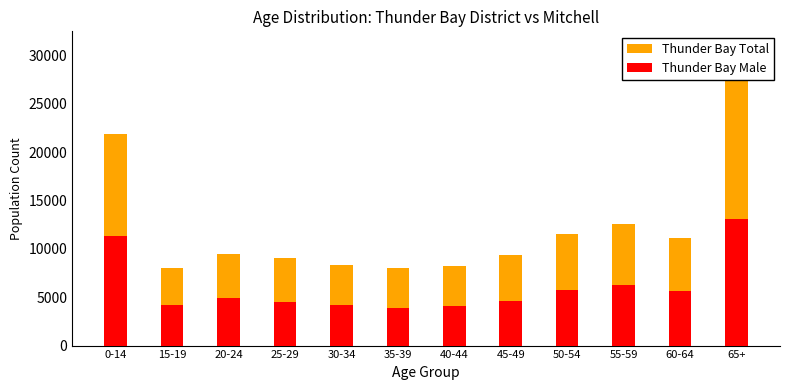

What is the sum of the Thunder Bay Total values at 25-29 and 0-14?

30855